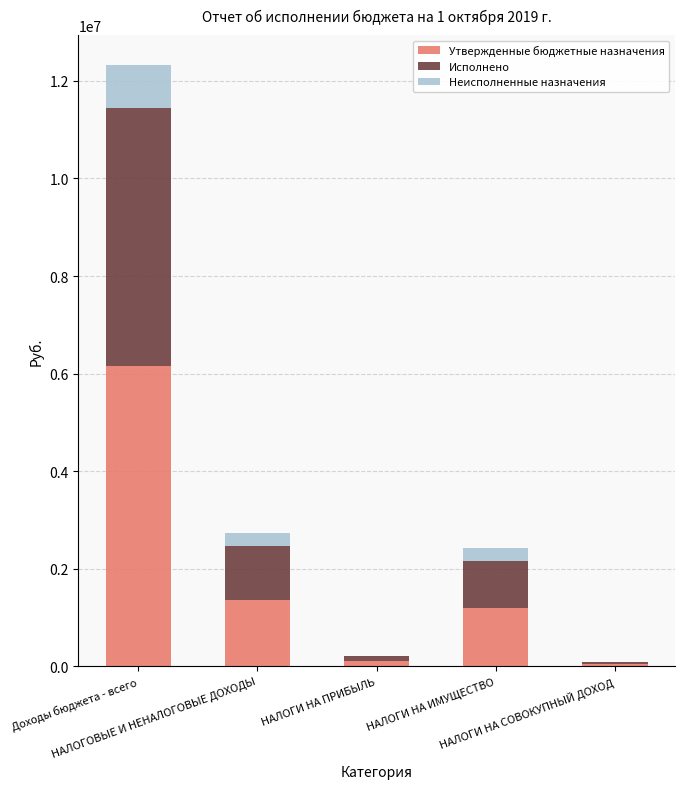

How many data points does each series have?

5